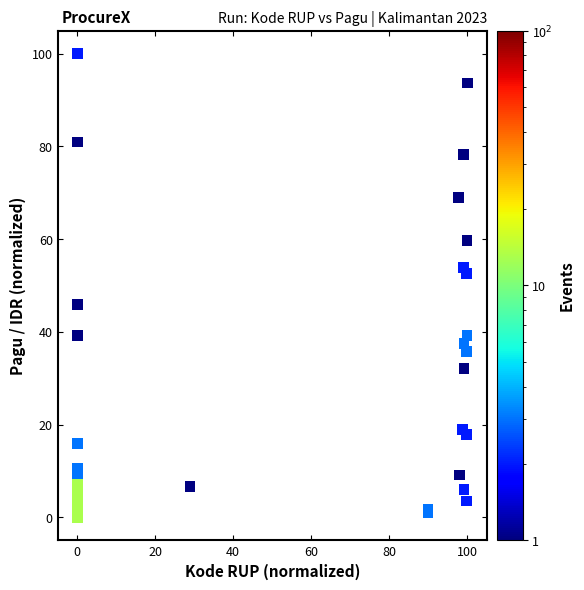

What Y value in the scatter plot is closest to 50?

52.5